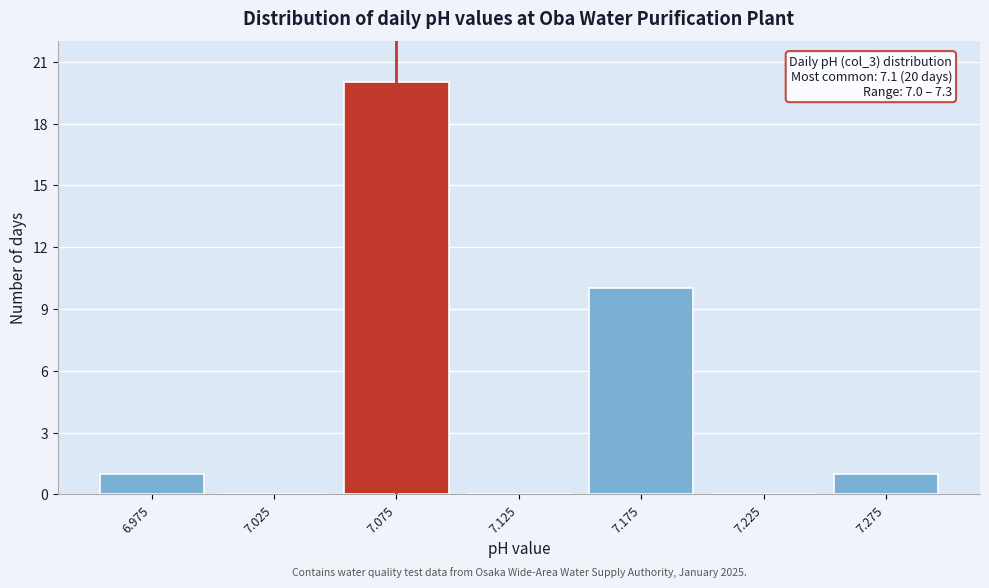

Reading right to left, what are all the values shown in this chart?

7.275=1	7.225=0	7.175=10	7.125=0	7.075=20	7.025=0	6.975=1